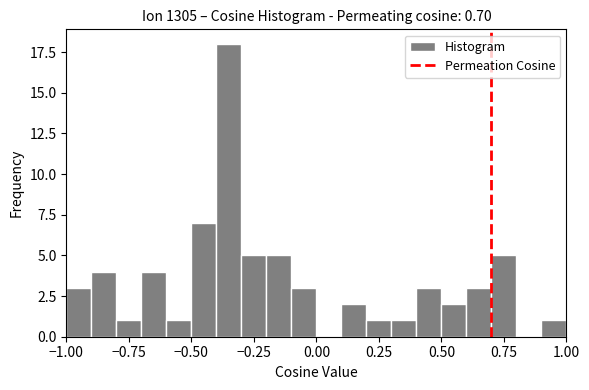

Read against the x-axis, roughly where is the centre of the tallest bar?

-0.35